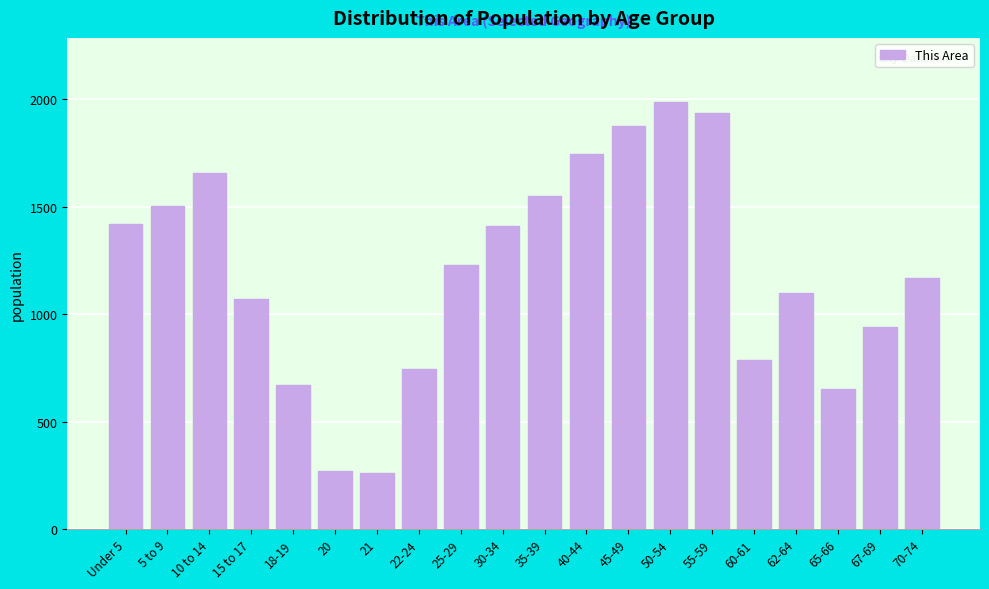

The chart shows a value of 169 at 65-66. True or false?

False